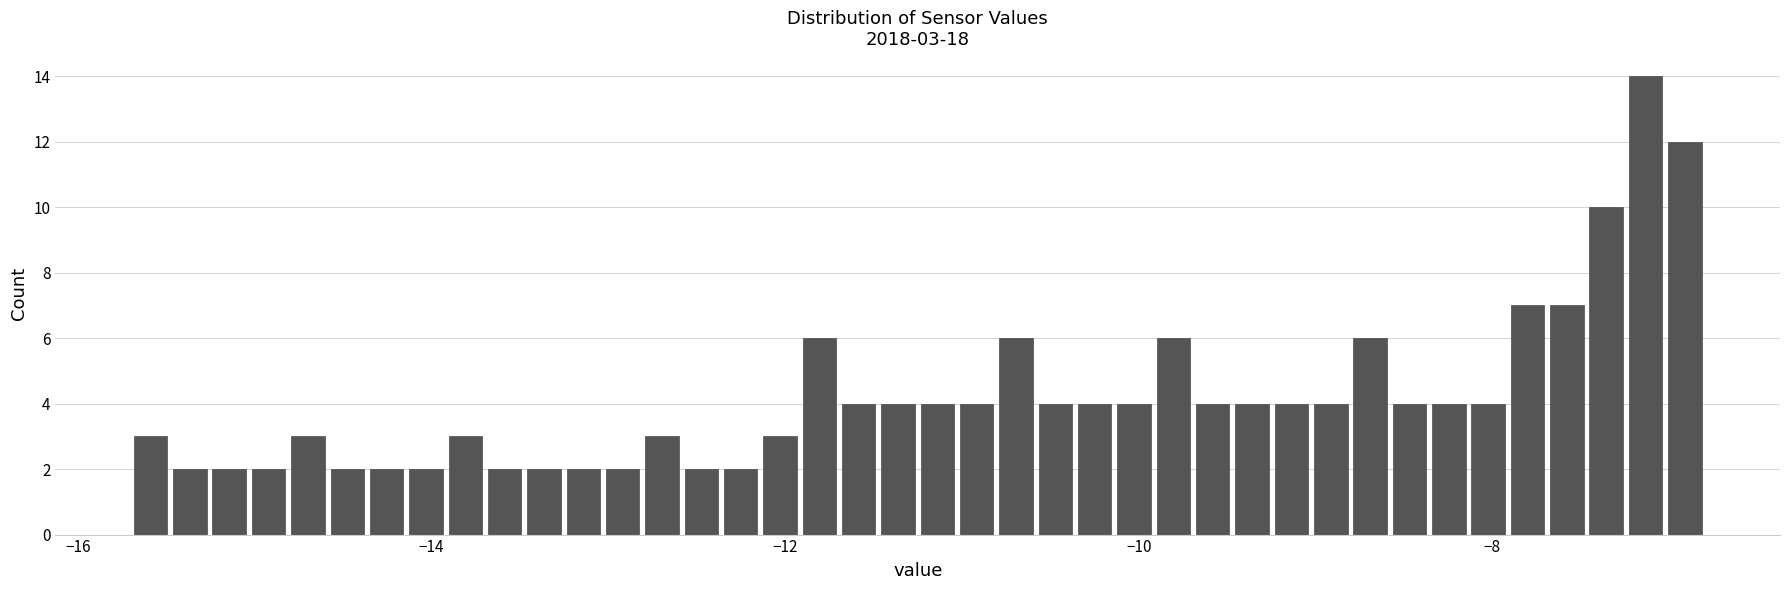

Around what value on the x-axis is the tallest bar? Give the approximate position of its centre, as read against the axis.

-7.2